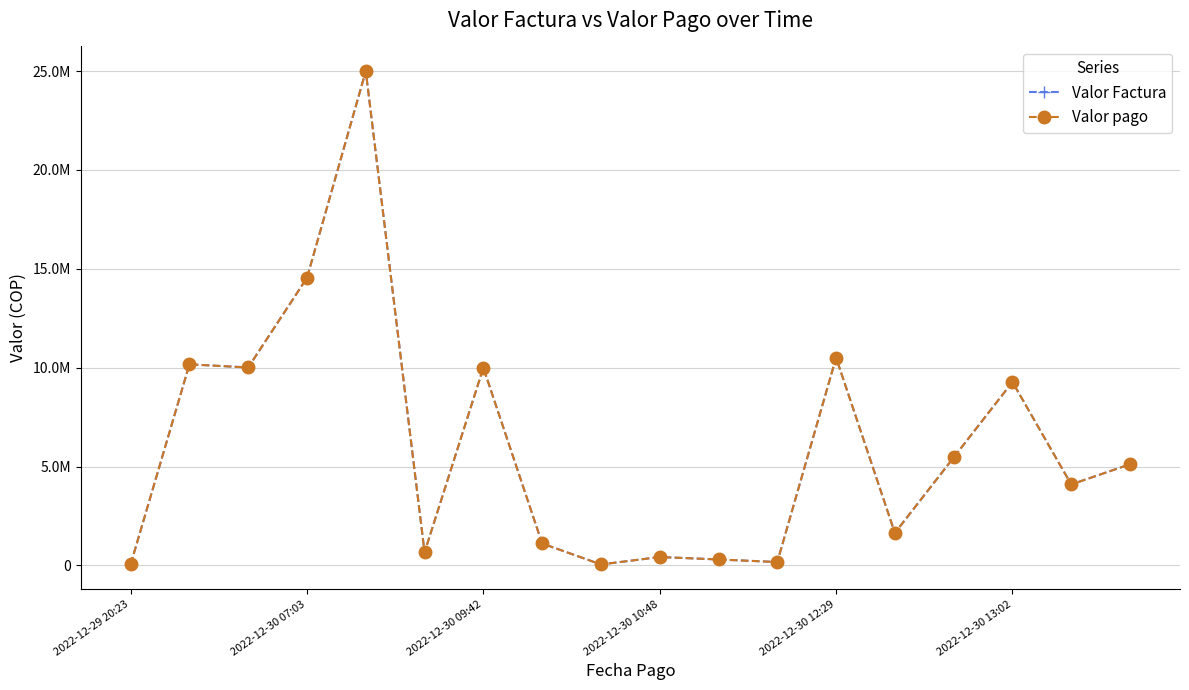

Reading right to left, extract all data points from this chart.

Valor Factura: 5117968.0	4096253.0	9278384.0	5460611.0	1643300.0	10507468.0	172340.0	302128.0	427032.0	50000.0	1110863.0	10000000.0	665086.2	25000000.0	14545443.3	10011790.0	10170802.2	50000.0
Valor pago: 5117968.0	4096253.0	9278384.0	5460611.0	1643300.0	10507468.0	172340.0	302128.0	427032.0	50000.0	1110863.0	10000000.0	665086.2	25000000.0	14545443.3	10011790.0	10170802.2	50000.0